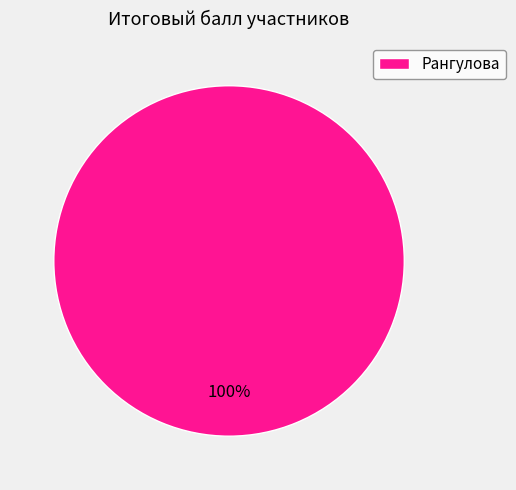

True or false: Рангулова accounts for 100% of the total.

True